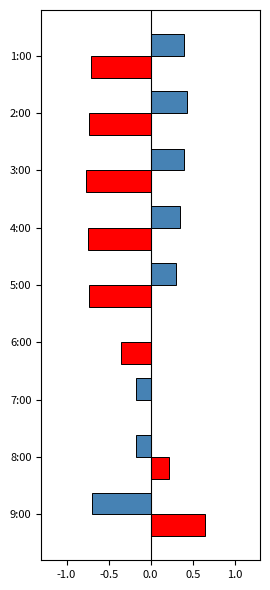

What is the total value across all series at 2:00?

-0.3